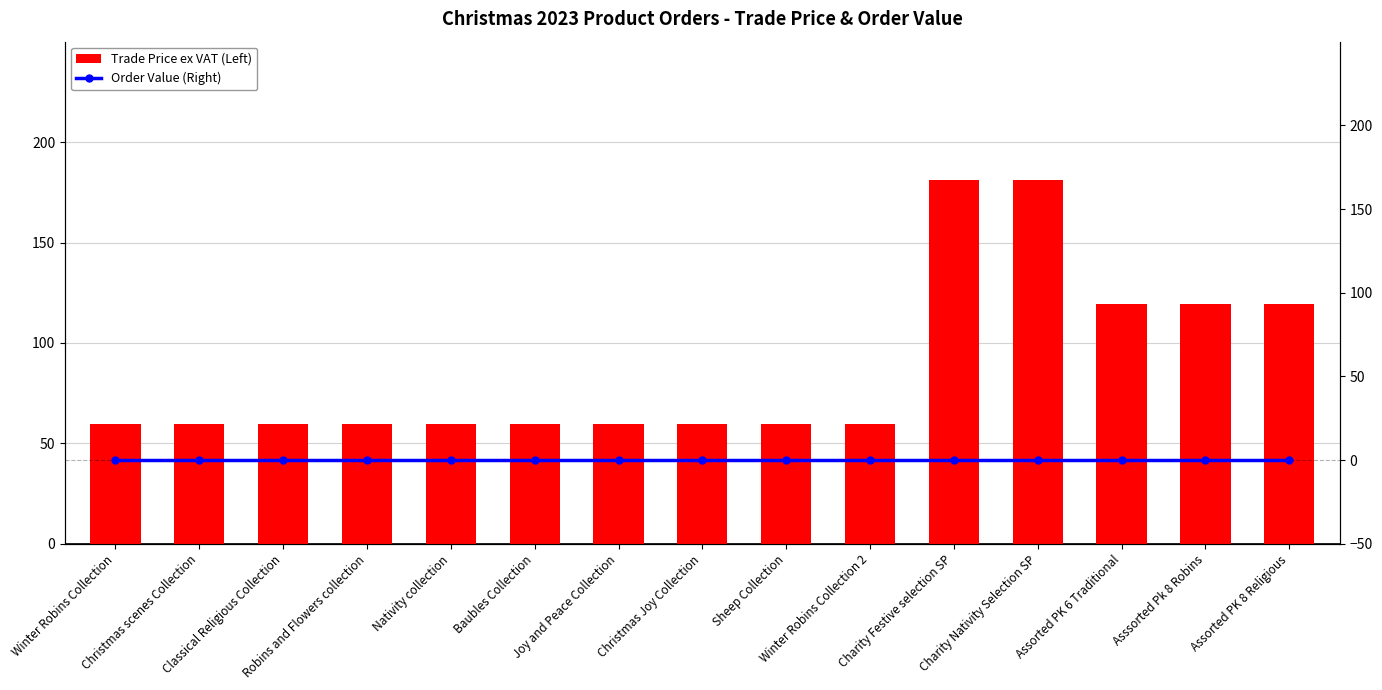

At which label is Order Value (Right) closest to 0?

Winter Robins Collection